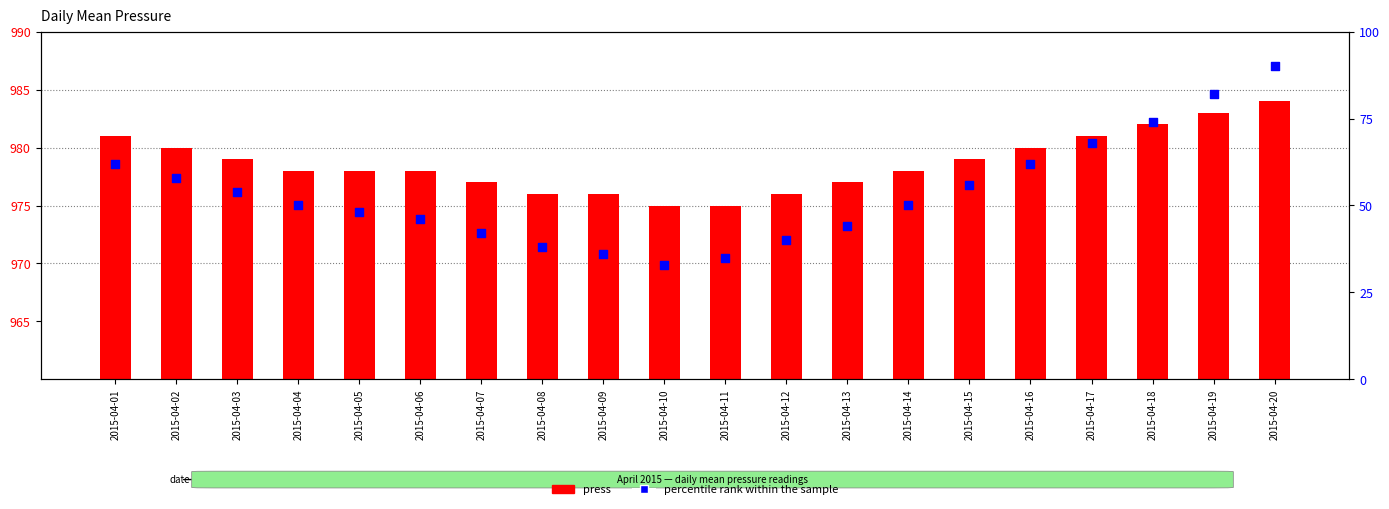

At how many categories does at least one series exceed 864?

20